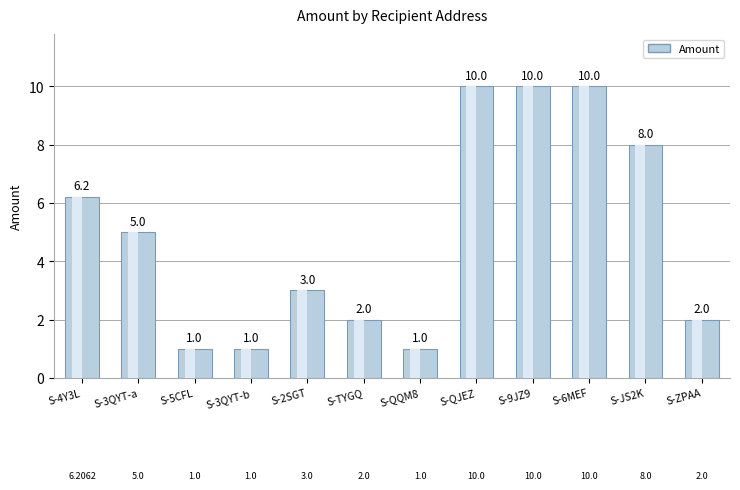

What is the ratio of the value at S-QQM8-GDU6 to the value at S-9JZ9-RDPZ?

0.1